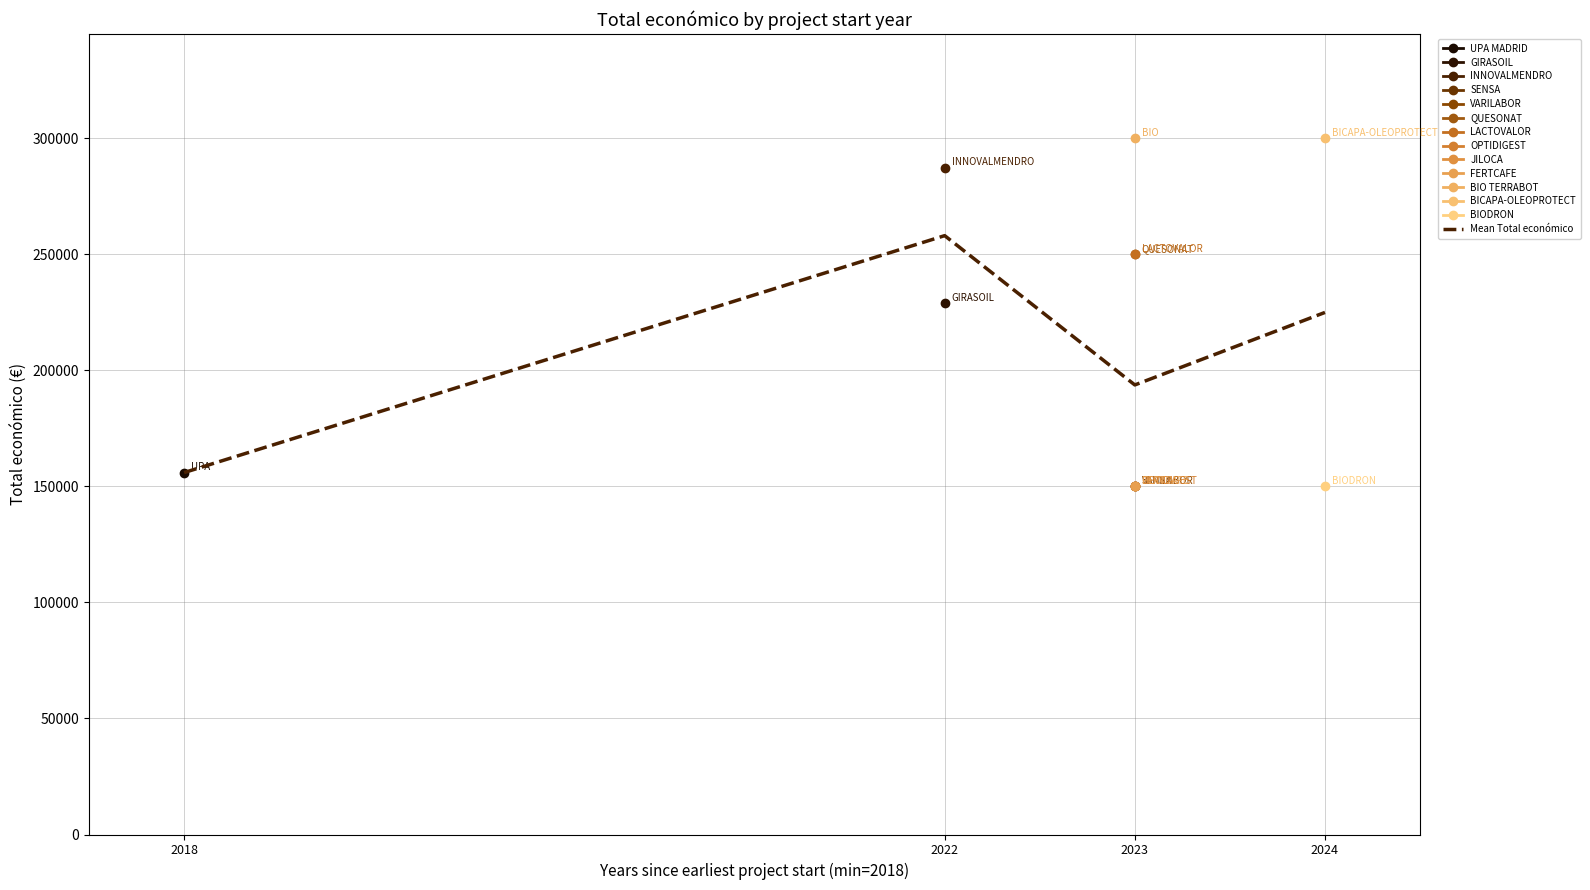

How many data points does each series have?

4